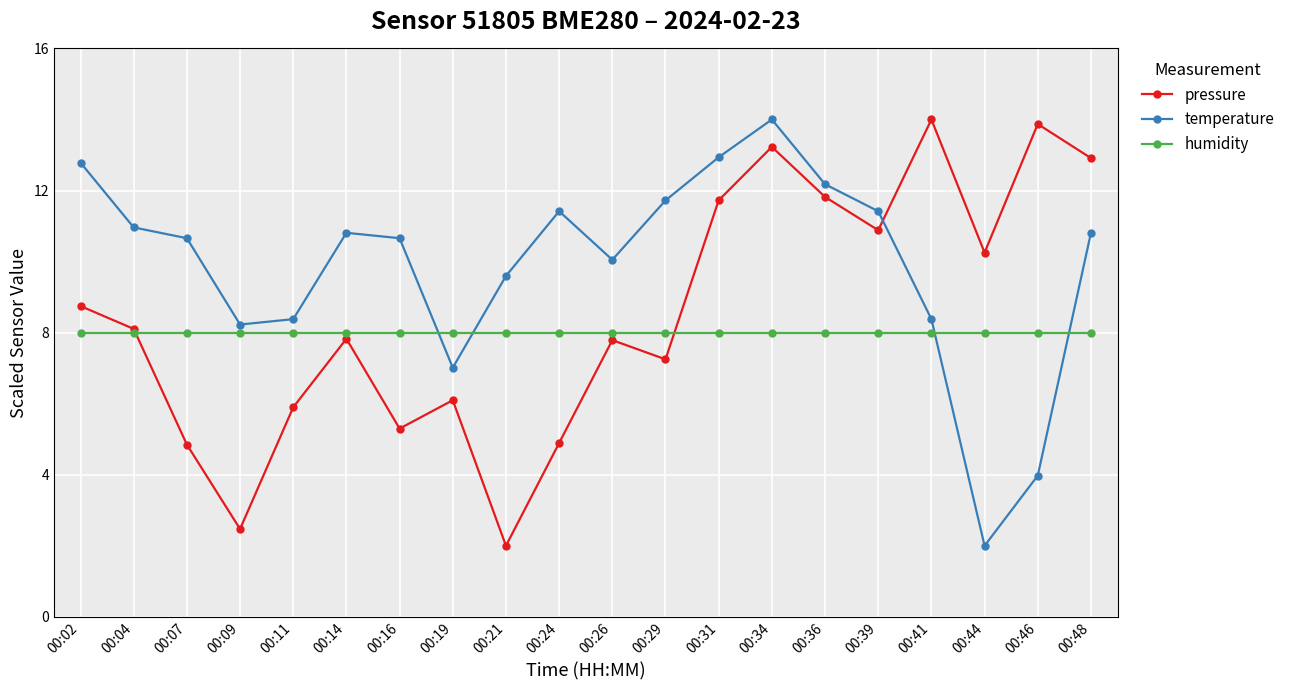

Is the value of pressure at 00:48 greater than the value of temperature at 00:36?

Yes